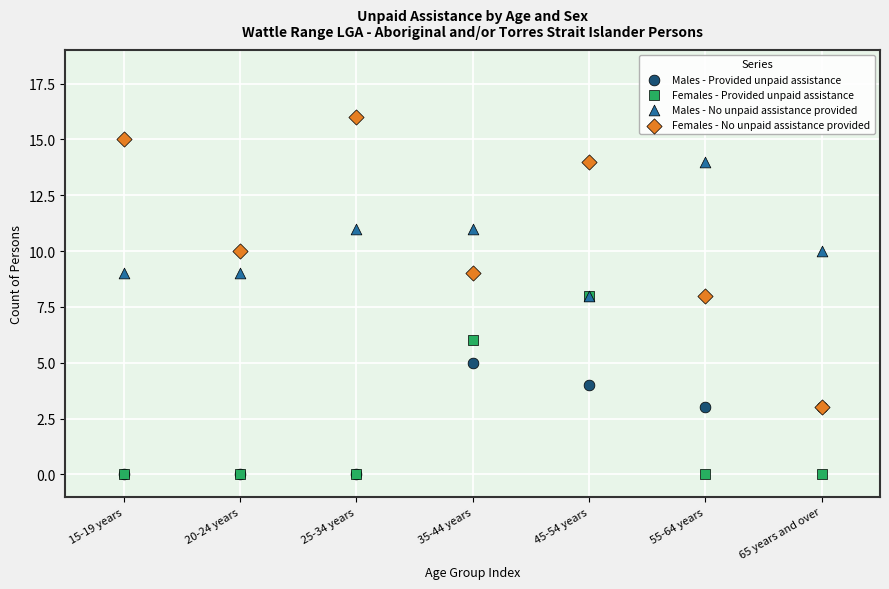

What are all the series names shown in the legend?

Males - Provided unpaid assistance, Females - Provided unpaid assistance, Males - No unpaid assistance provided, Females - No unpaid assistance provided